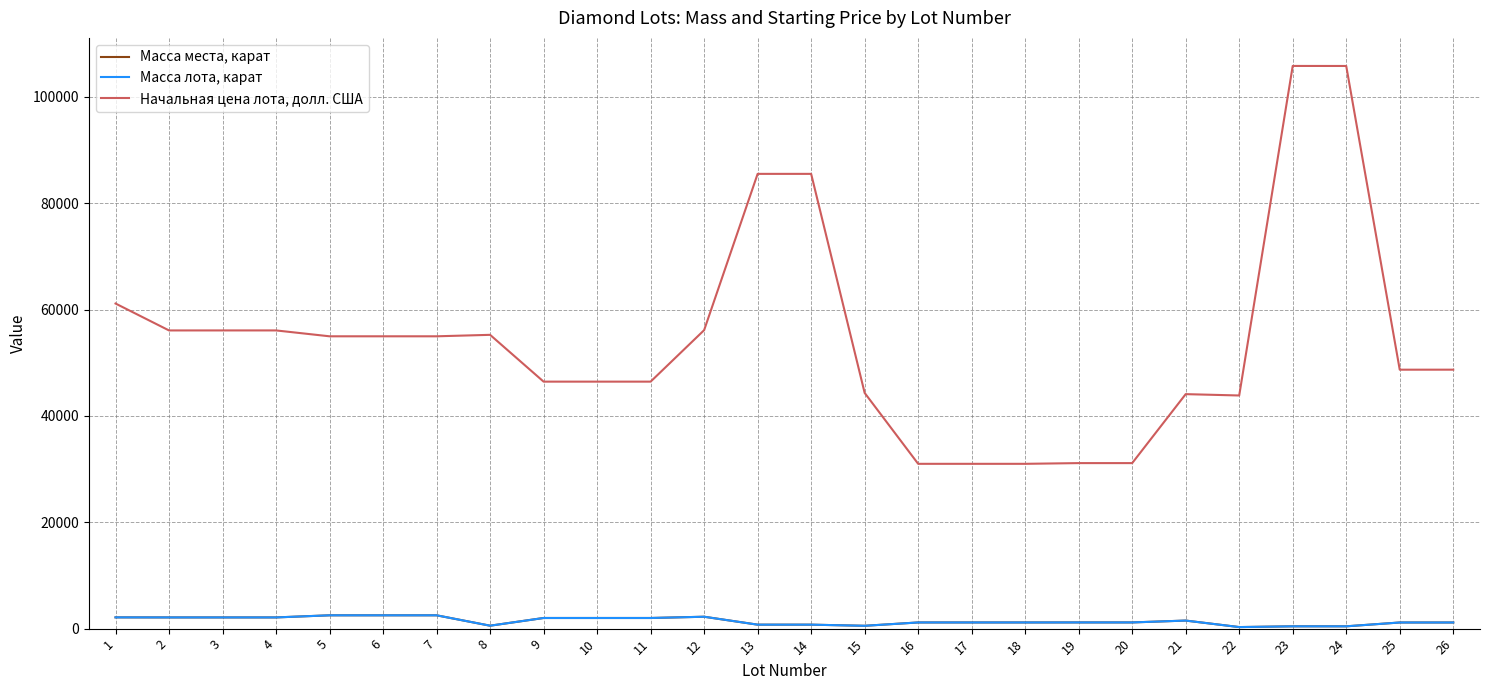

True or false: Масса лота, карат has more than 2 interior local peaks.

True